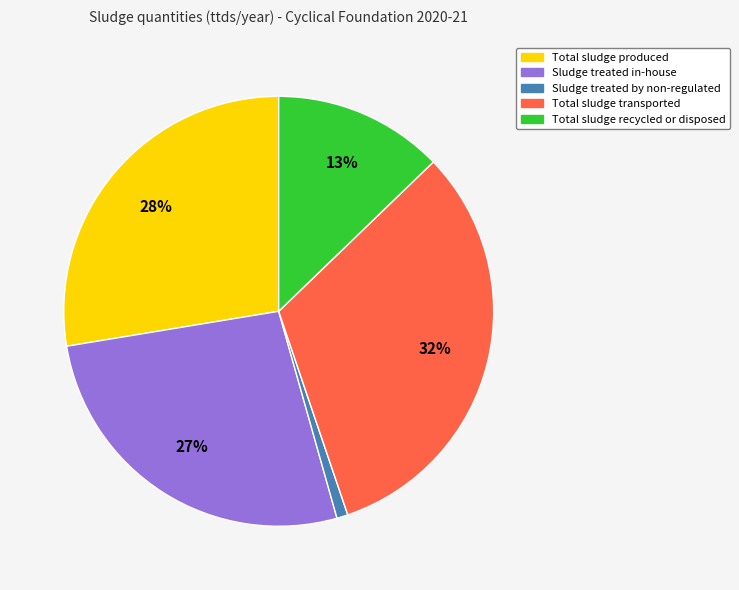

To the nearest percent, what is the difference between the largest and smallest slice percentages?

31%